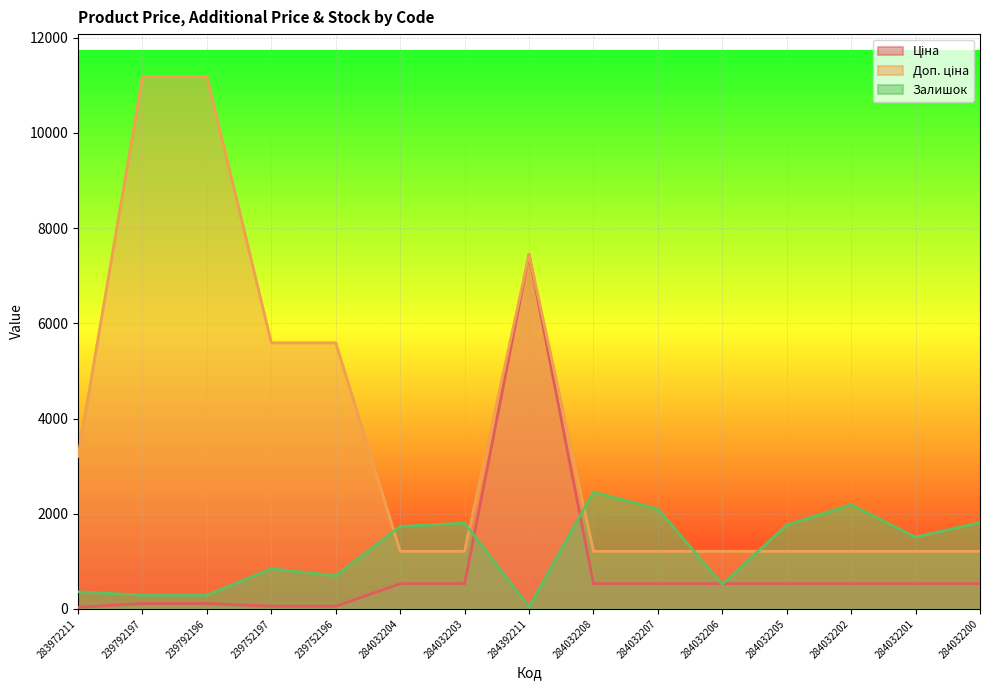

True or false: Залишок has more than 0 points higher than both neighbors.

True